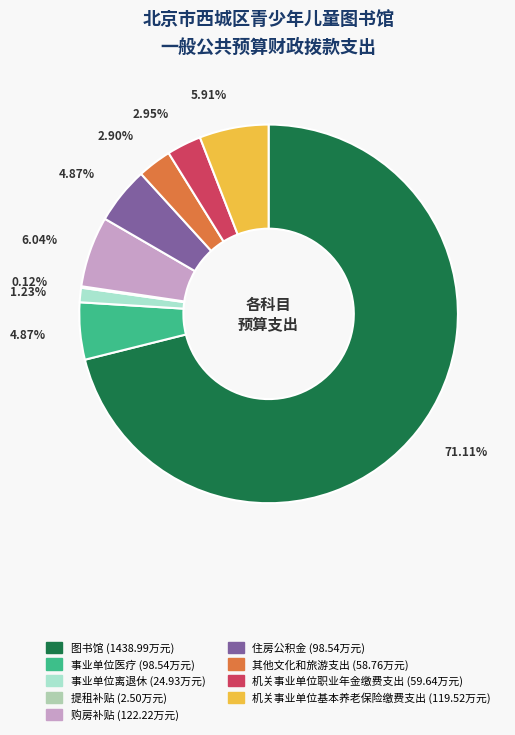

Rank the categories by value from highest to lowest.

图书馆, 购房补贴, 机关事业单位基本养老保险缴费支出, 事业单位医疗, 住房公积金, 机关事业单位职业年金缴费支出, 其他文化和旅游支出, 事业单位离退休, 提租补贴